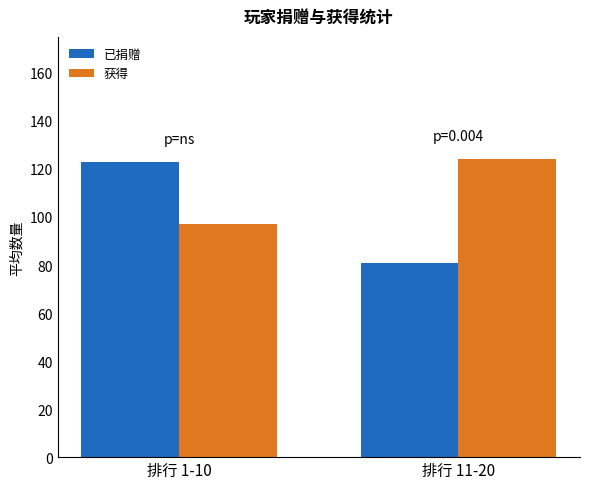

Reading left to right, extract all data points from this chart.

已捐赠: 122.7	80.8
获得: 97.0	124.0